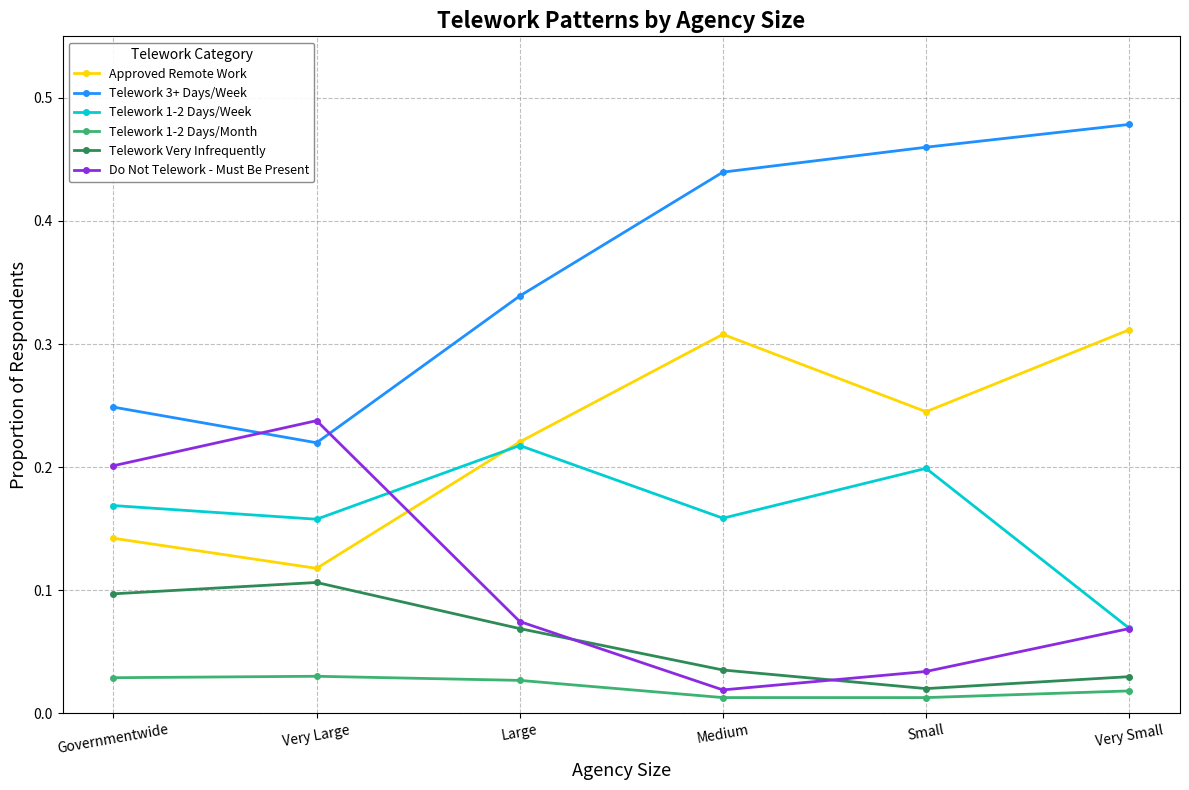

What is the total value across all series at Large?

0.9